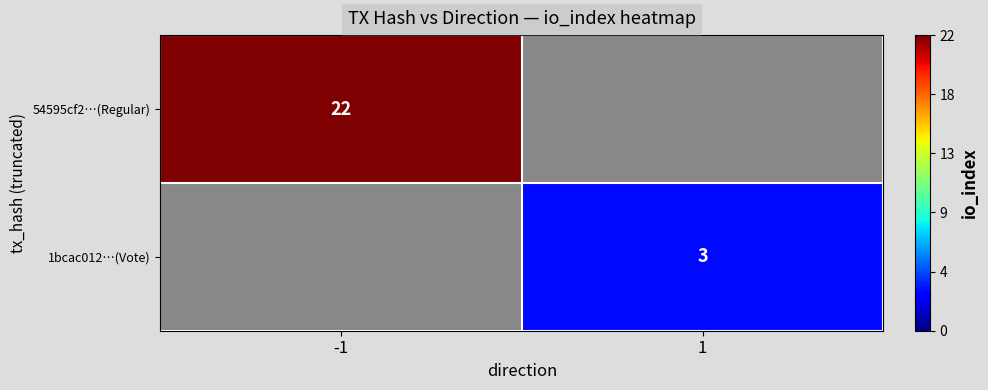

Is it true that 54595cf2…(Regular) equals 22 at -1?

True